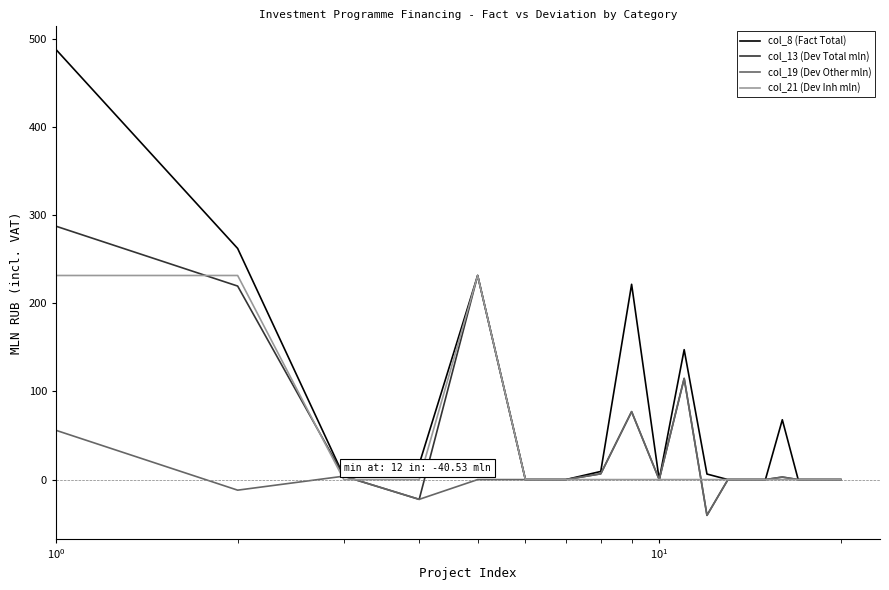

Rank the series by their maximum value, from highest to lowest.

col_8 (Fact Total), col_13 (Dev Total mln), col_21 (Dev Inh mln), col_19 (Dev Other mln)